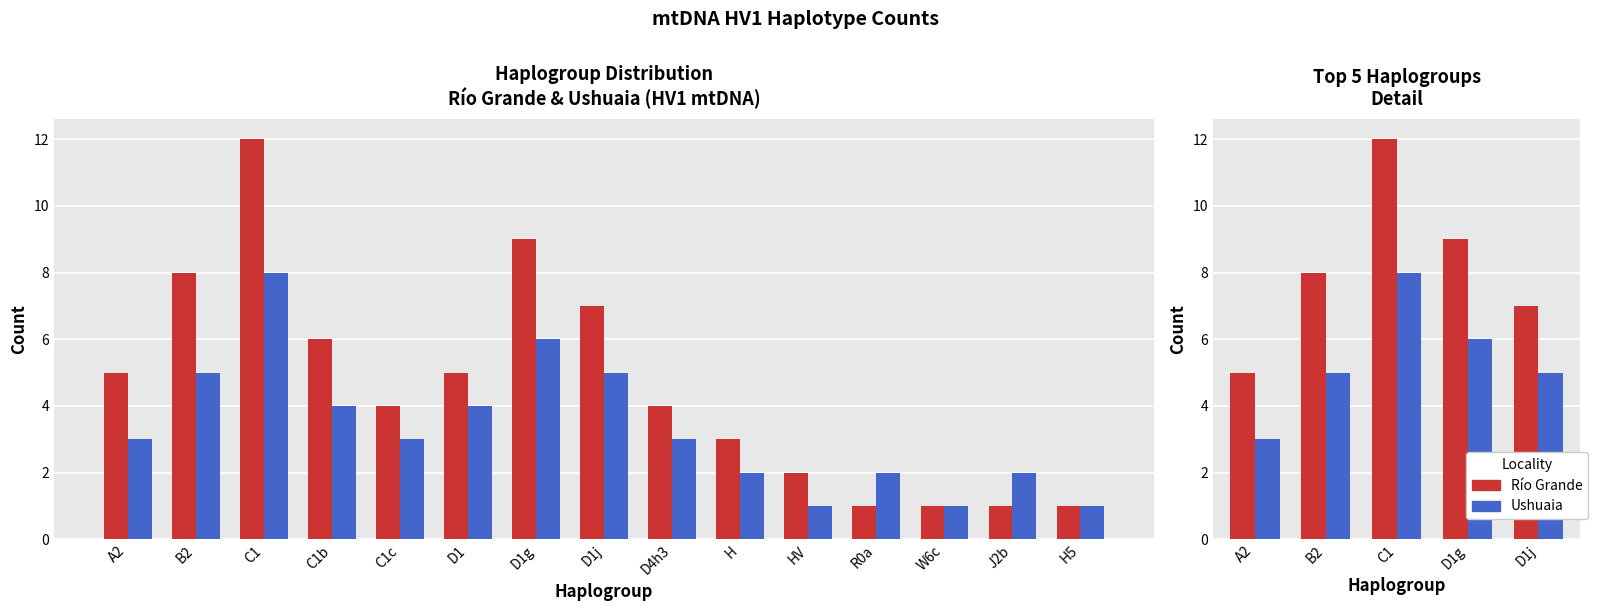

The value of Ushuaia at D1j is 2. True or false?

False